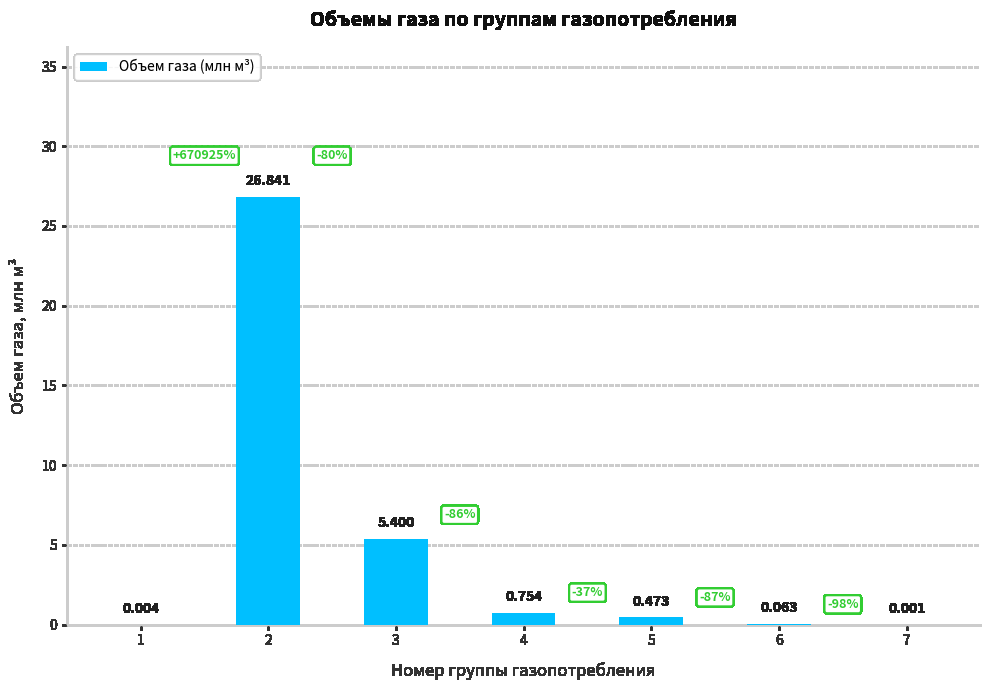

Reading left to right, transcribe all the data shown in this chart.

0.0	26.8	5.4	0.8	0.5	0.1	0.0